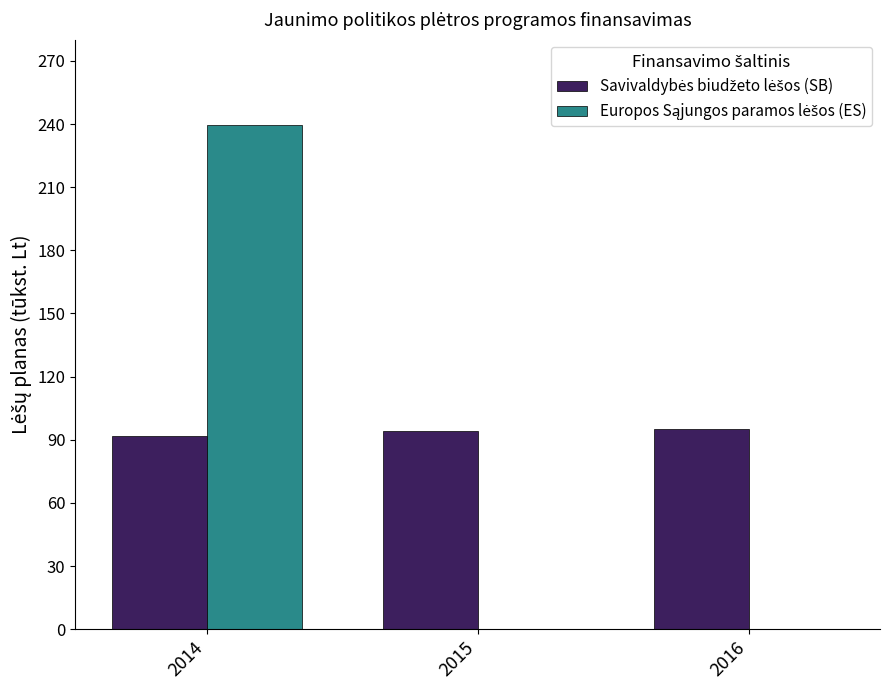

At which category is the sum across all series the highest?

2014